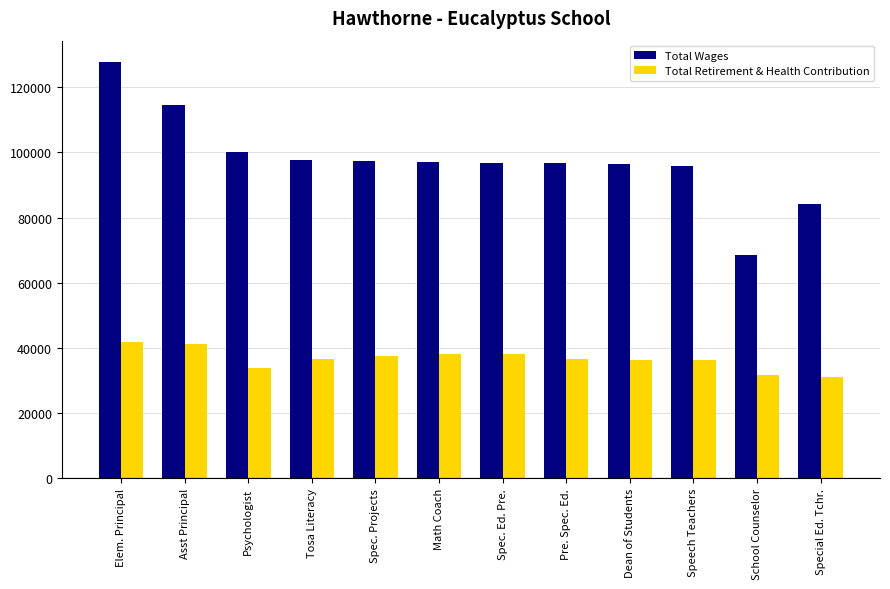

How many groups of bars are there?

12